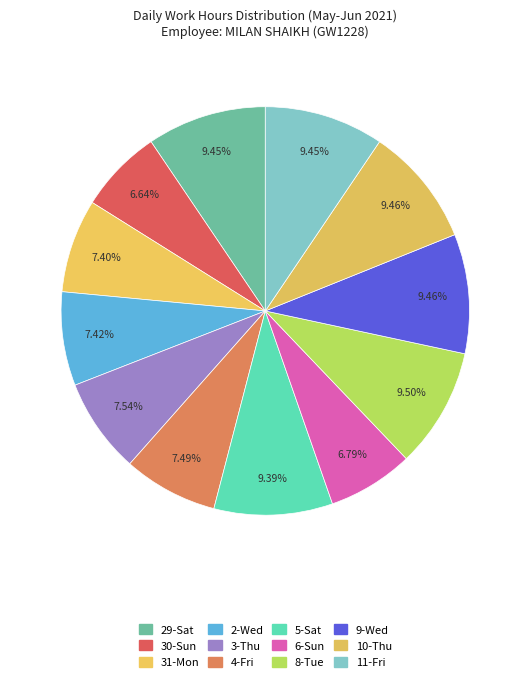

What percentage is the 9-Wed slice, to the nearest percent?

9%